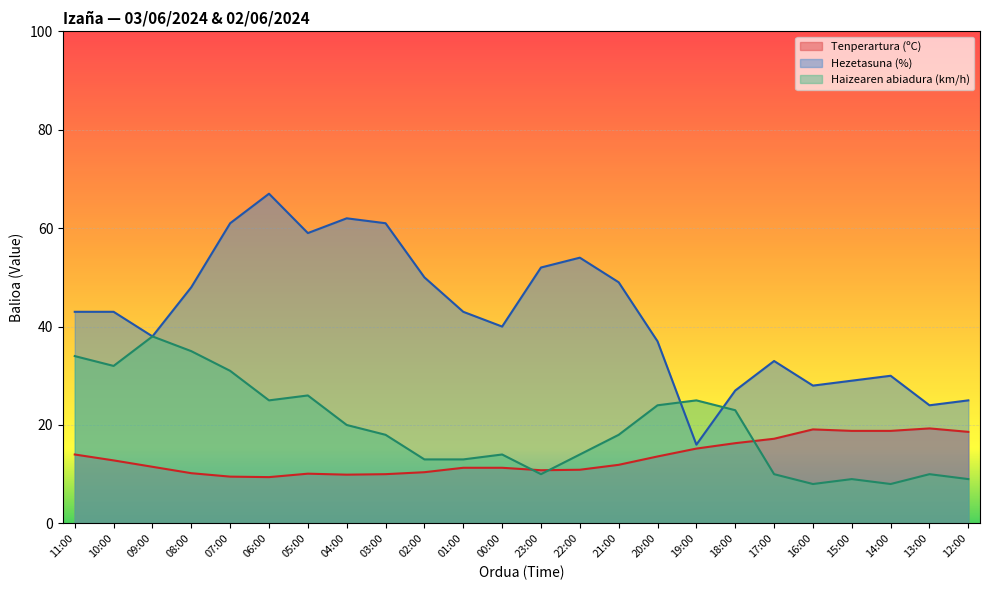

List the labels in order of Hezetasuna (%) value, smallest first.

19:00, 13:00, 12:00, 18:00, 16:00, 15:00, 14:00, 17:00, 20:00, 09:00, 00:00, 11:00, 10:00, 01:00, 08:00, 21:00, 02:00, 23:00, 22:00, 05:00, 07:00, 03:00, 04:00, 06:00